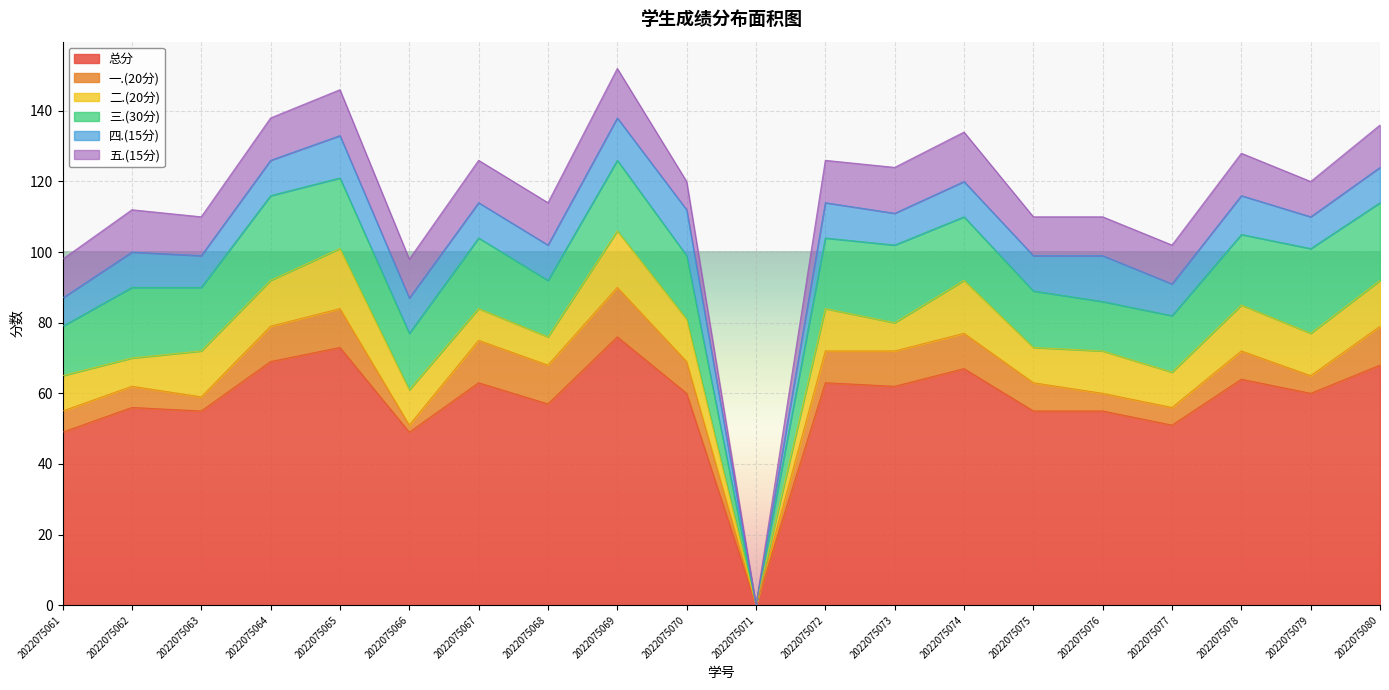

What is the sum of all 五.(15分) values?

222